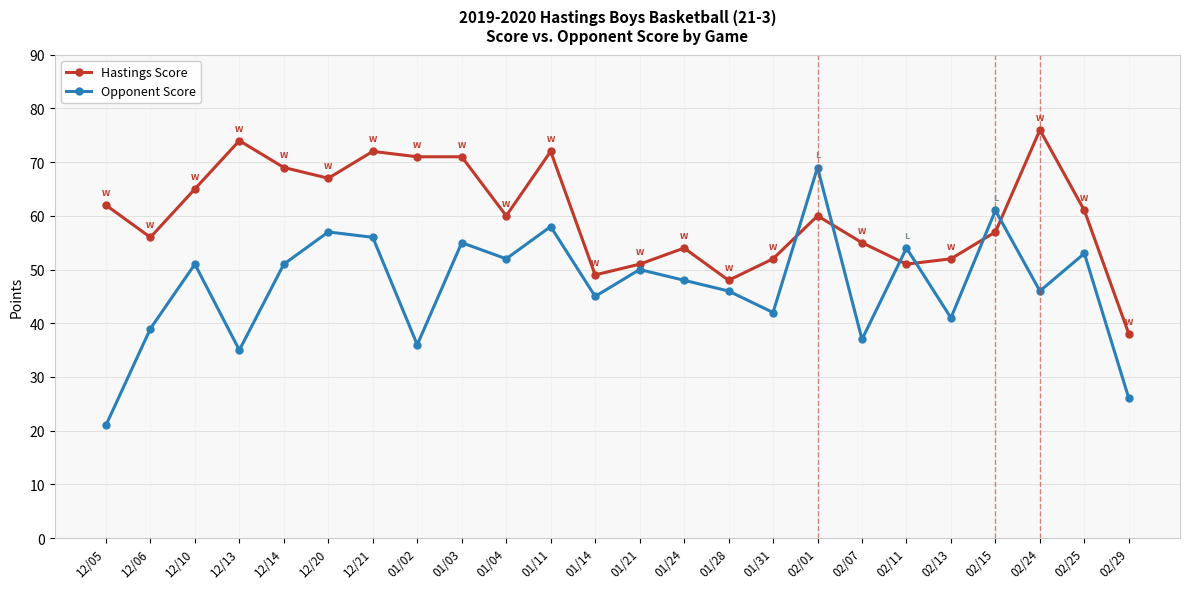

Rank the series by their average value, from lowest to highest.

Opponent Score, Hastings Score